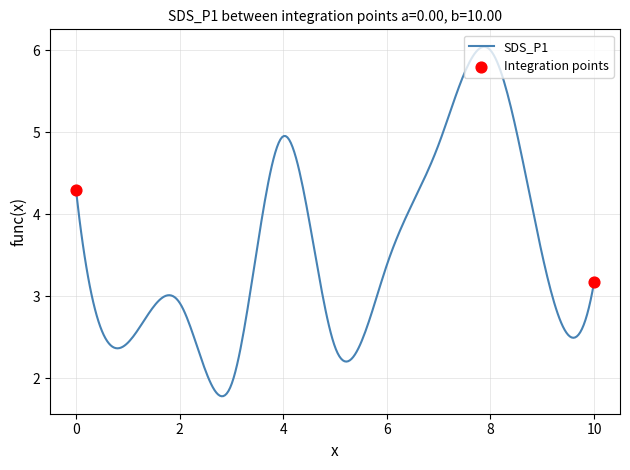

What is the maximum value shown in the chart?

6.0